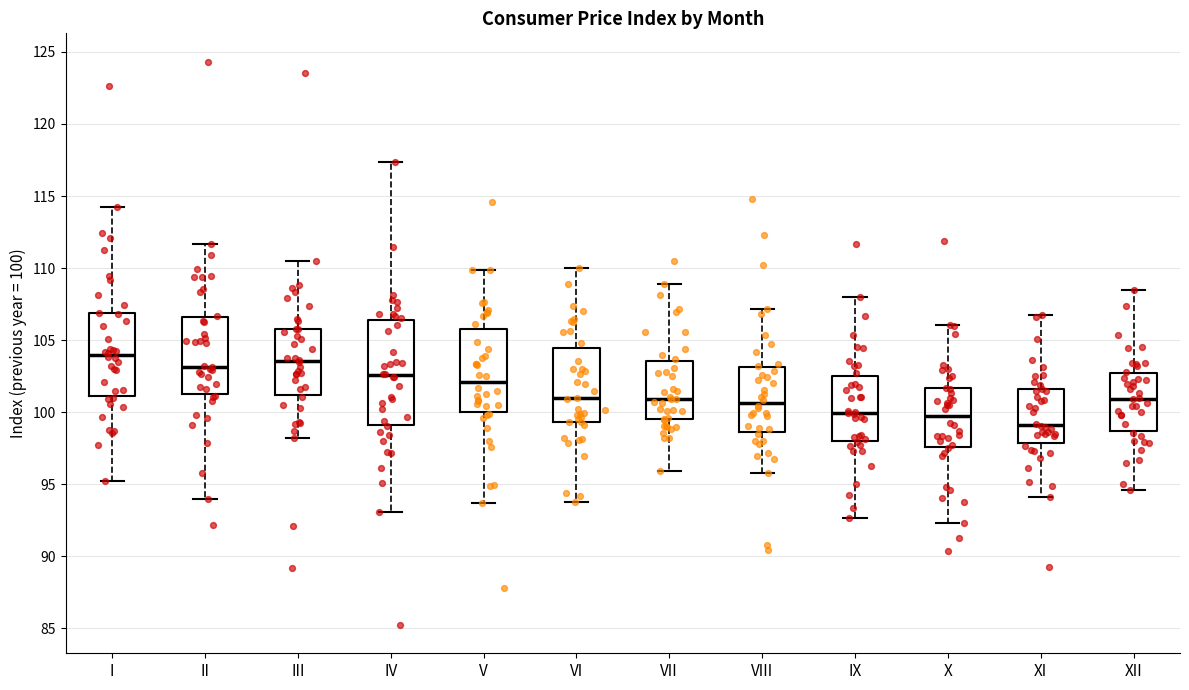

Which box is the tallest, from its lower edge to its upper edge?

IV